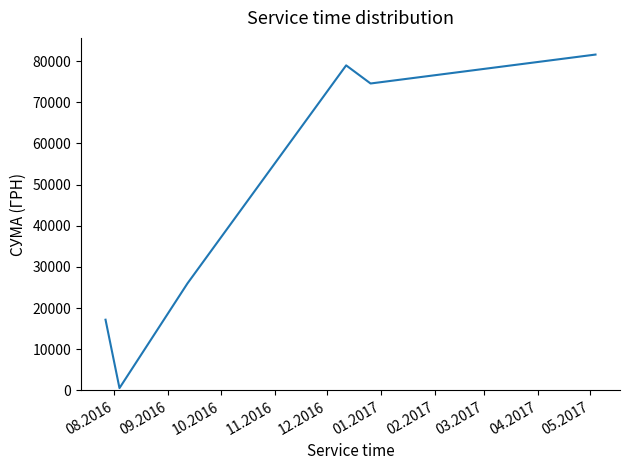

How many interior local valleys (lower than both neighbors) does the data have?

2